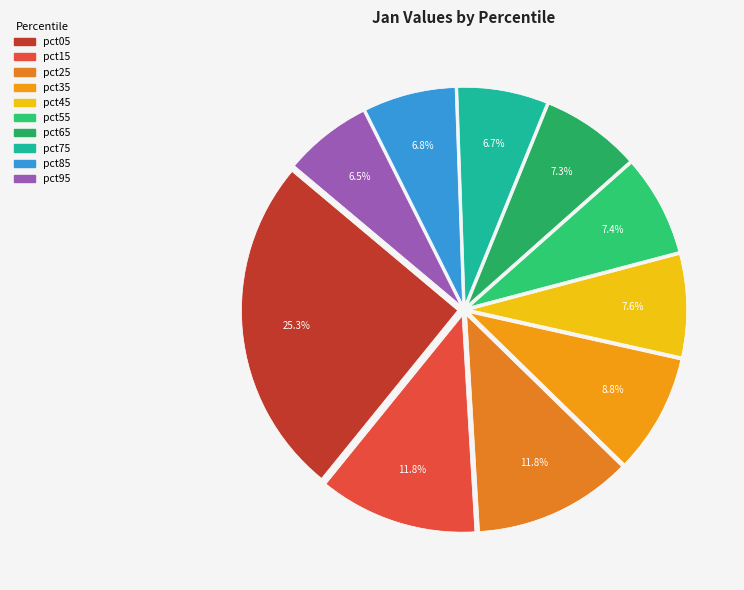

Which has a higher value, pct95 or pct15?

pct15